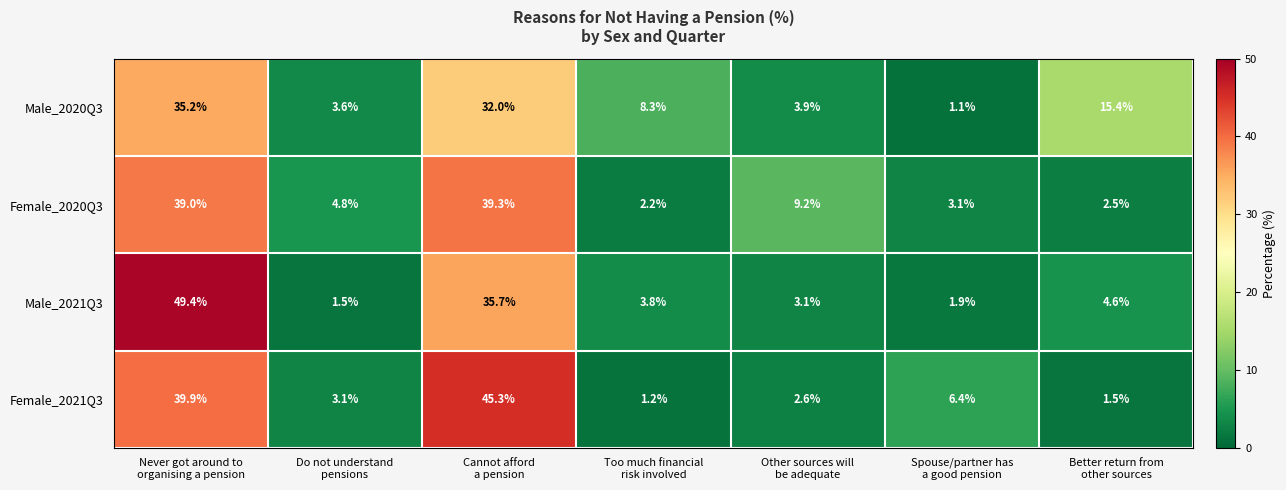

Rank the series by their maximum value, from highest to lowest.

Male_2021Q3, Female_2021Q3, Female_2020Q3, Male_2020Q3